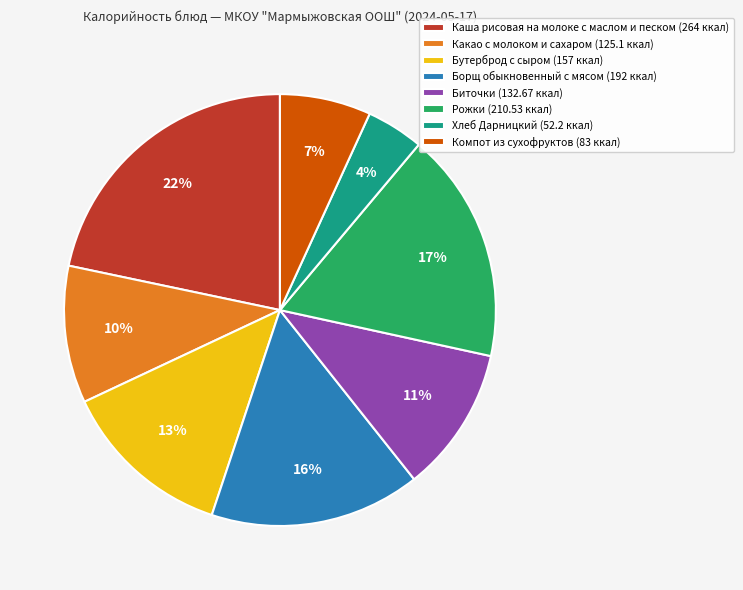

What is the smallest slice in the pie chart?

Хлеб Дарницкий